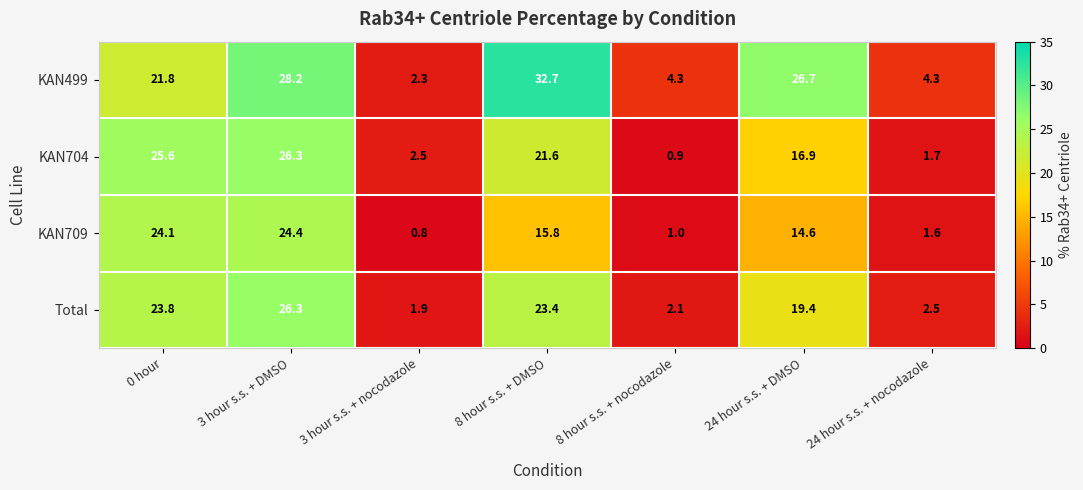

True or false: KAN499 has a value of 4.3 at 8 hour s.s. + nocodazole.

True